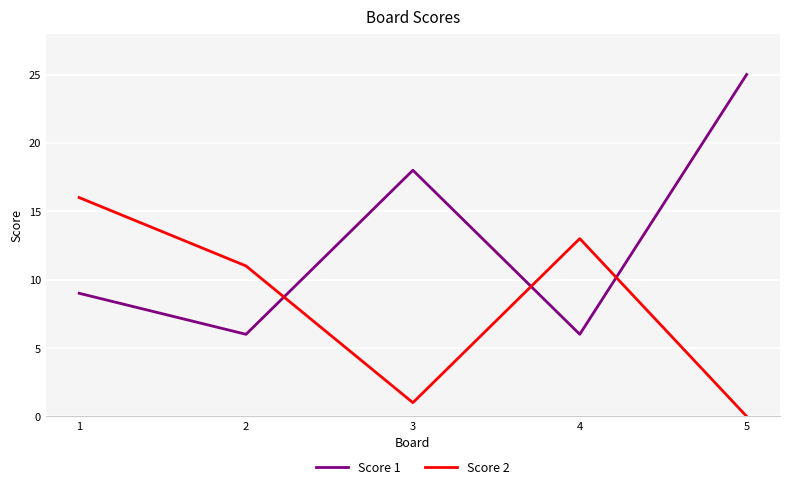

Which series has the largest range (max minus min)?

Score 1